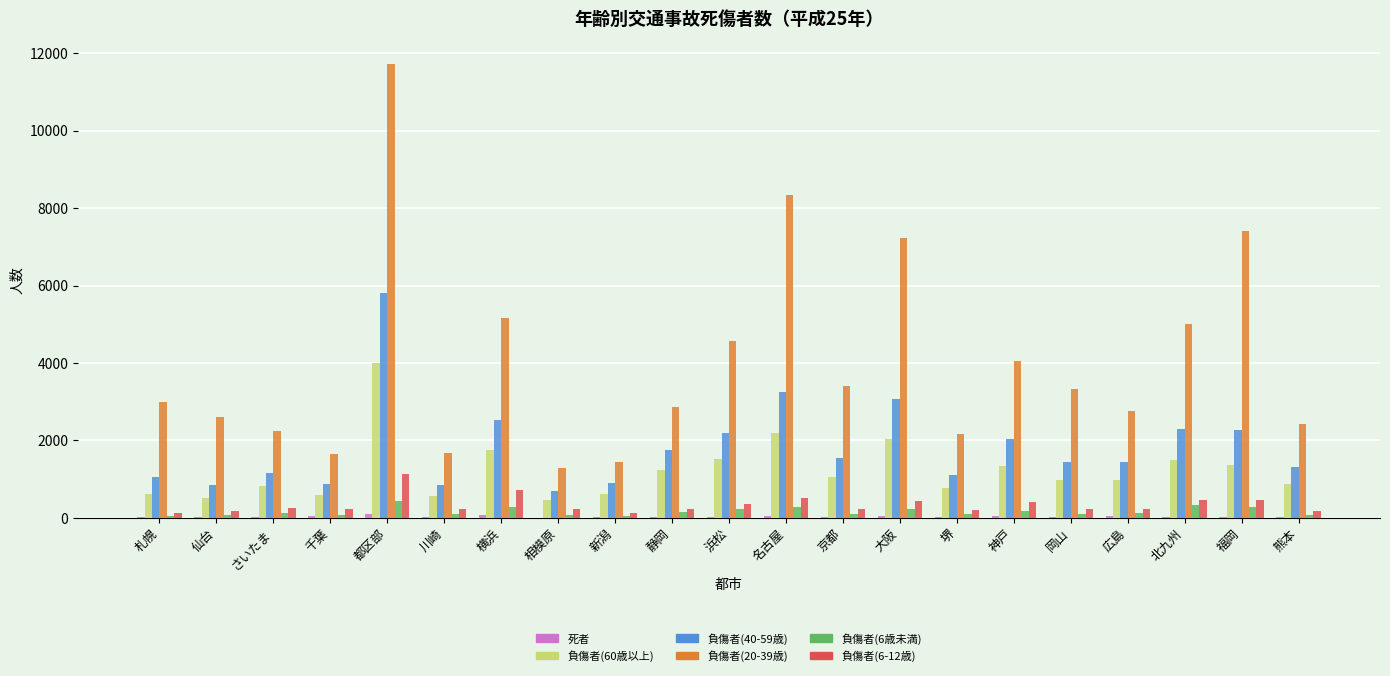

Is it true that 負傷者(20-39歳) equals 4495 at 札幌?

False